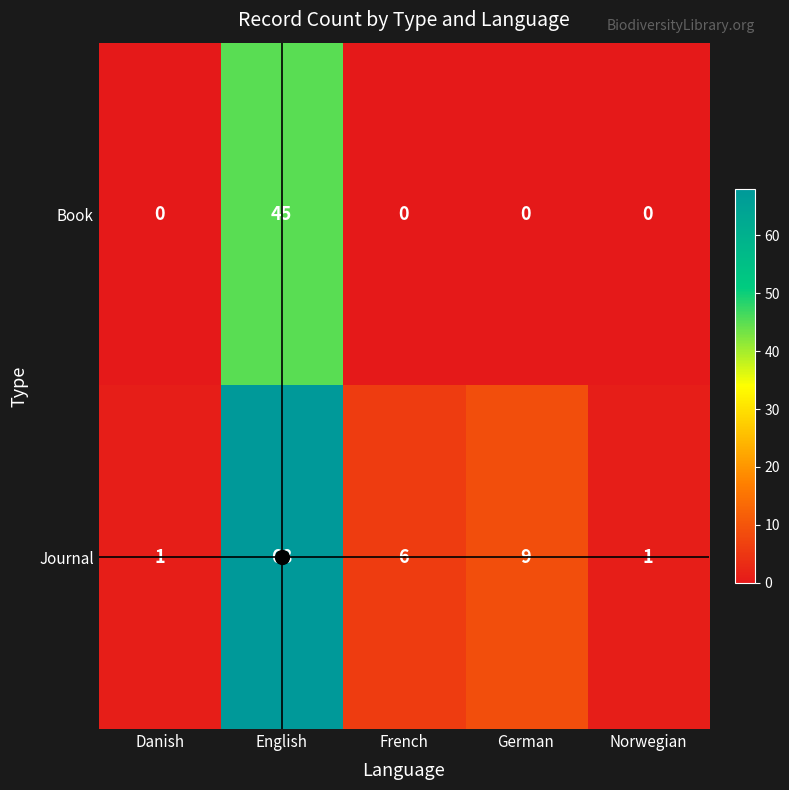

What is the greatest value displayed?

68